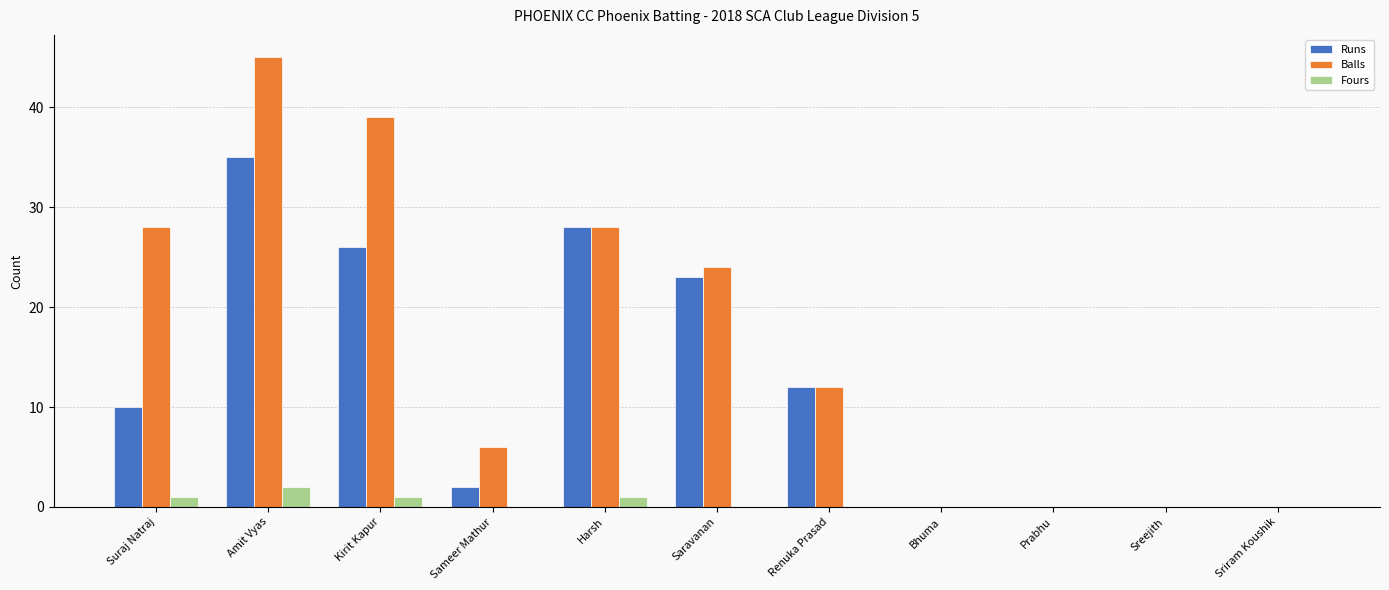

Reading left to right, extract all data points from this chart.

Runs: Suraj Natraj=10	Amit Vyas=35	Kirit Kapur=26	Sameer Mathur=2	Harsh=28	Saravanan=23	Renuka Prasad=12	Bhuma=0	Prabhu=0	Sreejith=0	Sriram Koushik=0
Balls: Suraj Natraj=28	Amit Vyas=45	Kirit Kapur=39	Sameer Mathur=6	Harsh=28	Saravanan=24	Renuka Prasad=12	Bhuma=0	Prabhu=0	Sreejith=0	Sriram Koushik=0
Fours: Suraj Natraj=1	Amit Vyas=2	Kirit Kapur=1	Sameer Mathur=0	Harsh=1	Saravanan=0	Renuka Prasad=0	Bhuma=0	Prabhu=0	Sreejith=0	Sriram Koushik=0